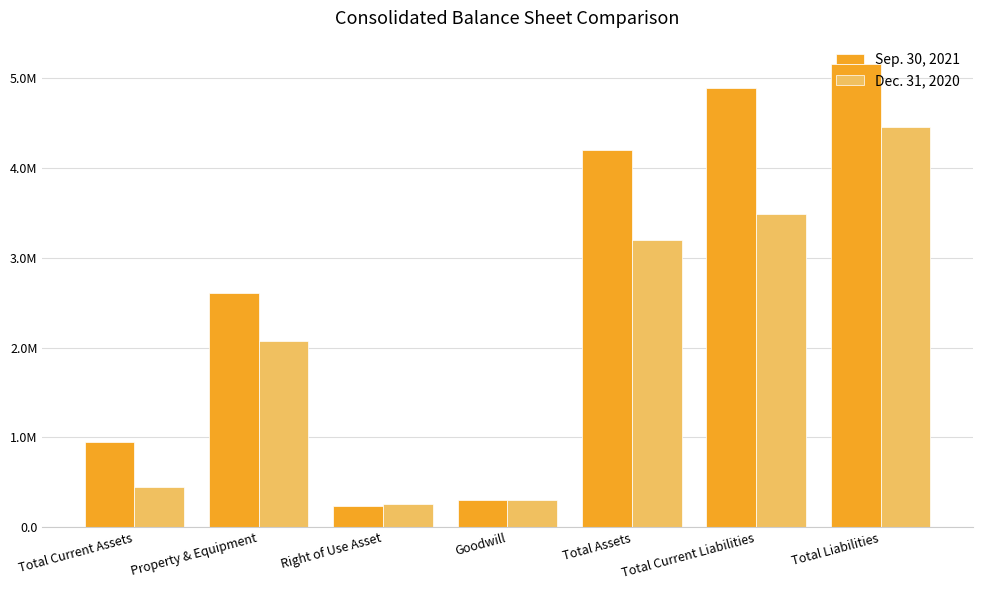

Reading left to right, extract all data points from this chart.

Sep. 30, 2021: 945948	2603910	236537	300000	4204016	4888104	5159966
Dec. 31, 2020: 450711	2070416	258019	300000	3193657	3483329	4457673